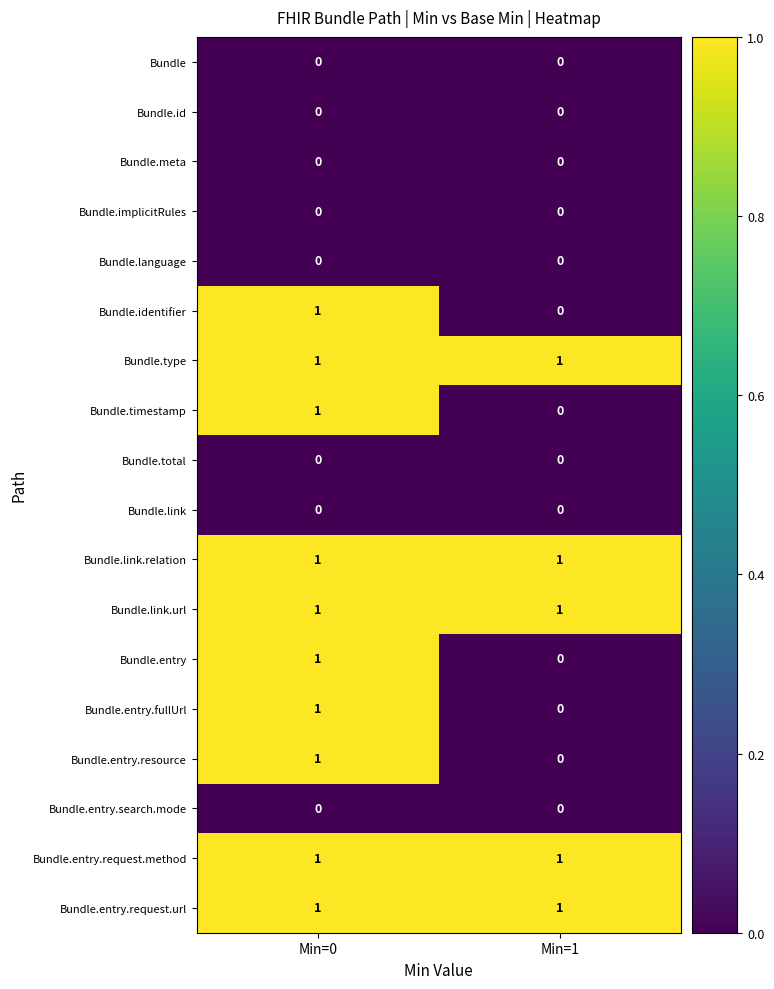

At which category is the sum across all series the highest?

Min=0